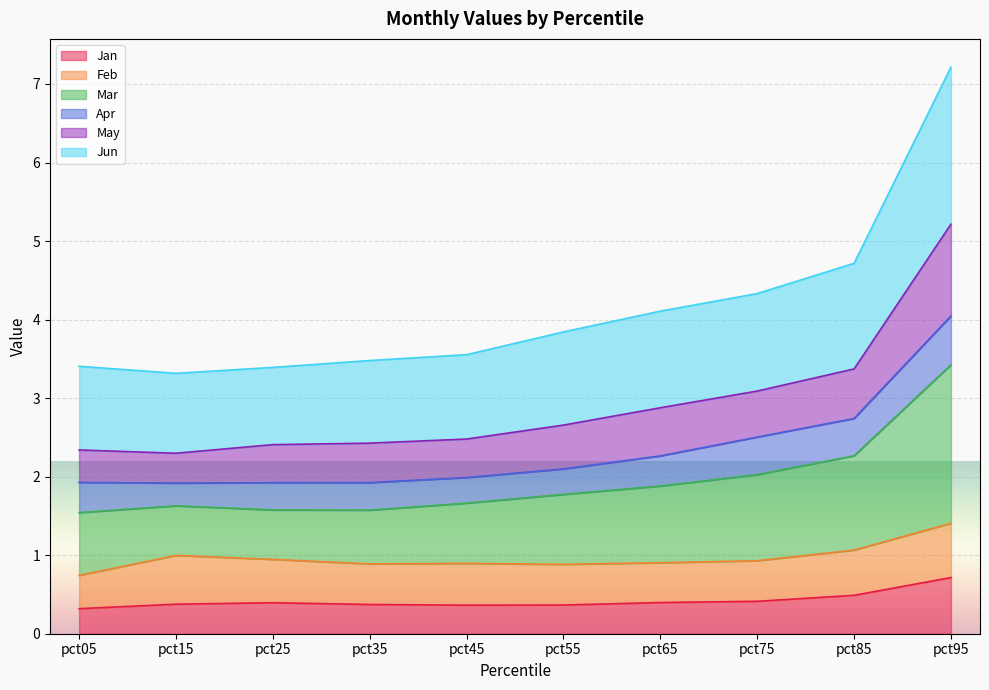

True or false: Jan has a value of 0.4 at pct75.

True